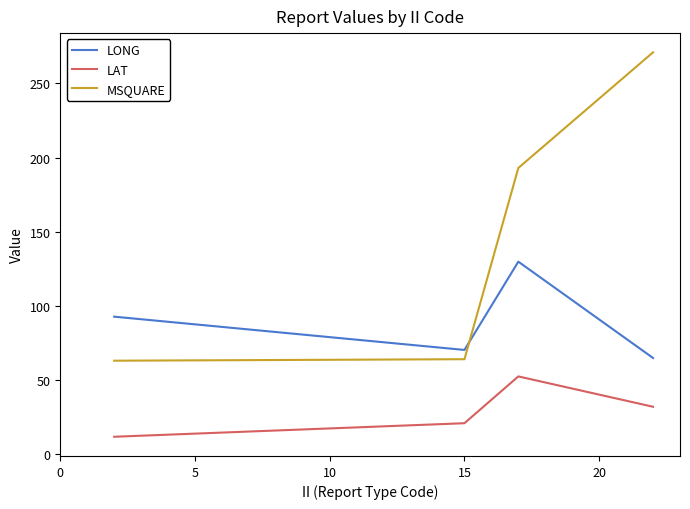

Is this an area chart (filled region under the line)?

No